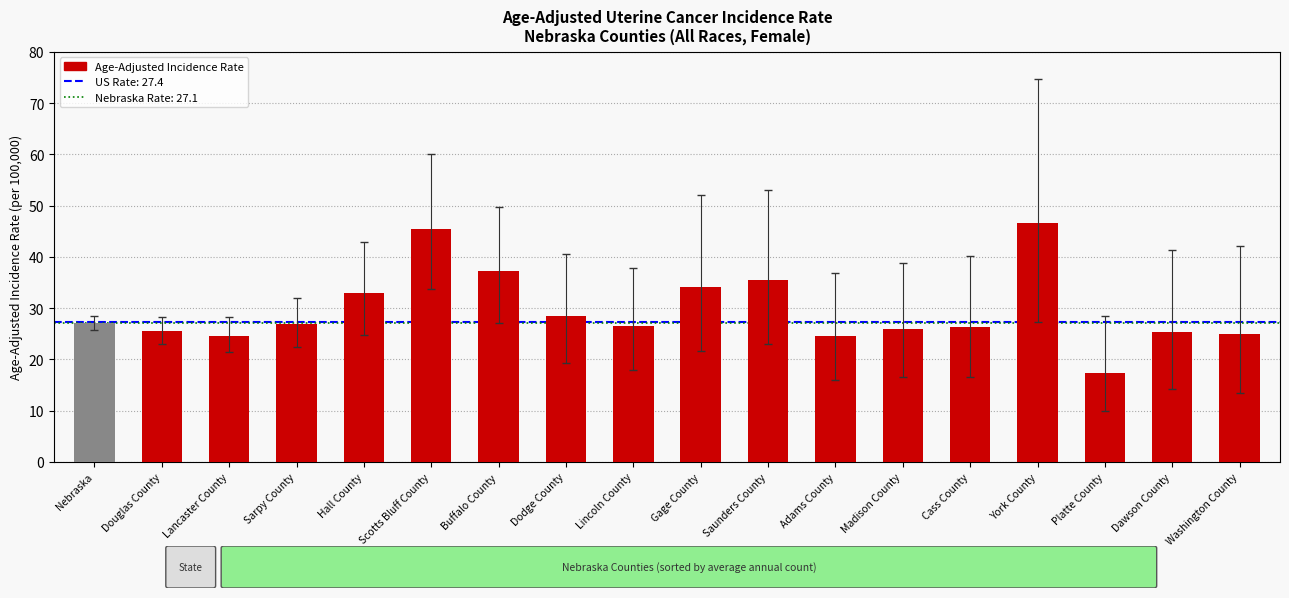

Which category has the highest value across all series?

York County